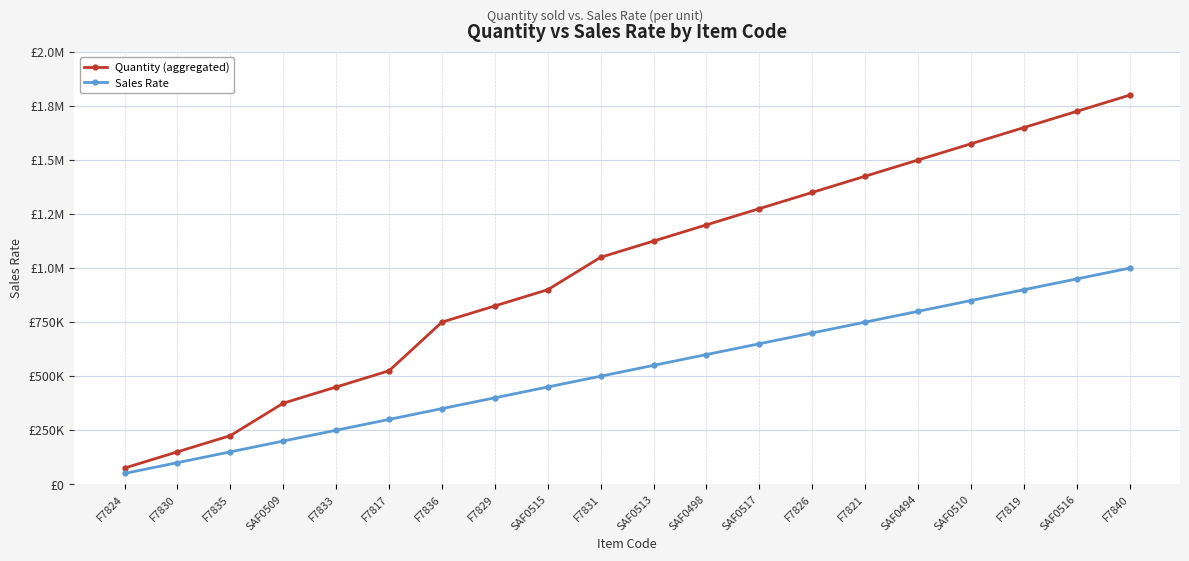

Is this an area chart (filled region under the line)?

No